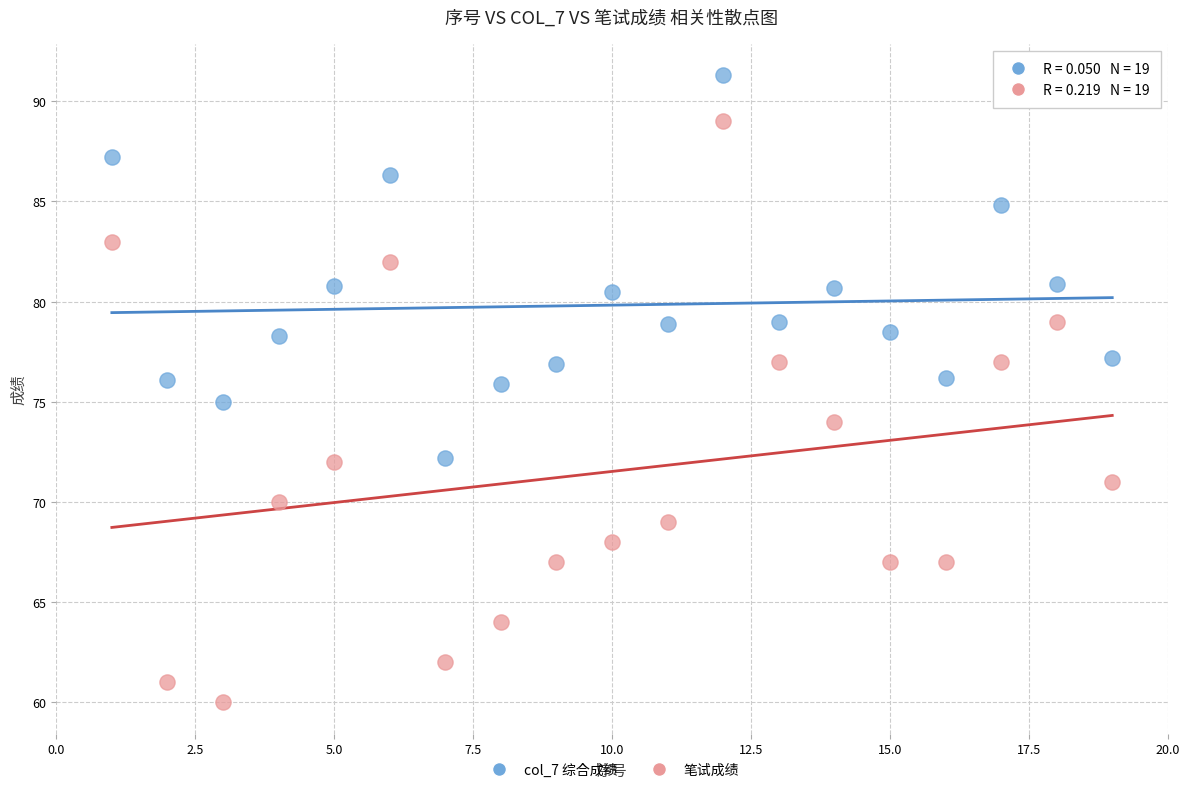

What are all the series names shown in the legend?

col_7 综合成绩, 笔试成绩